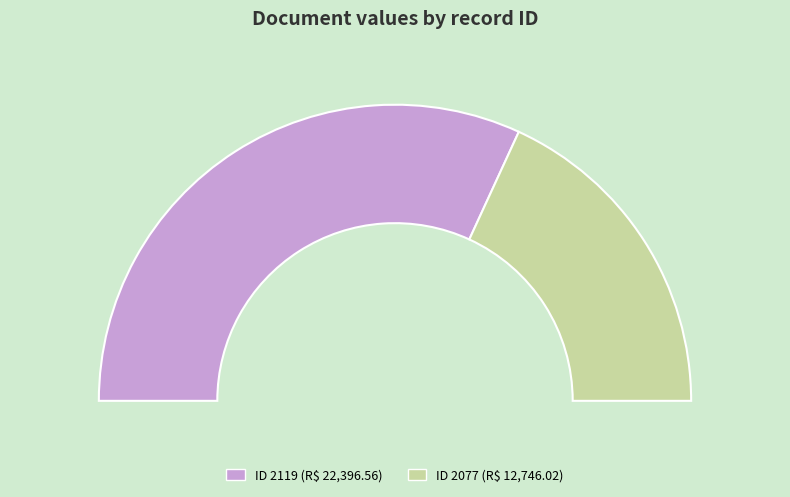

Which slice represents more than half of the pie?

2119